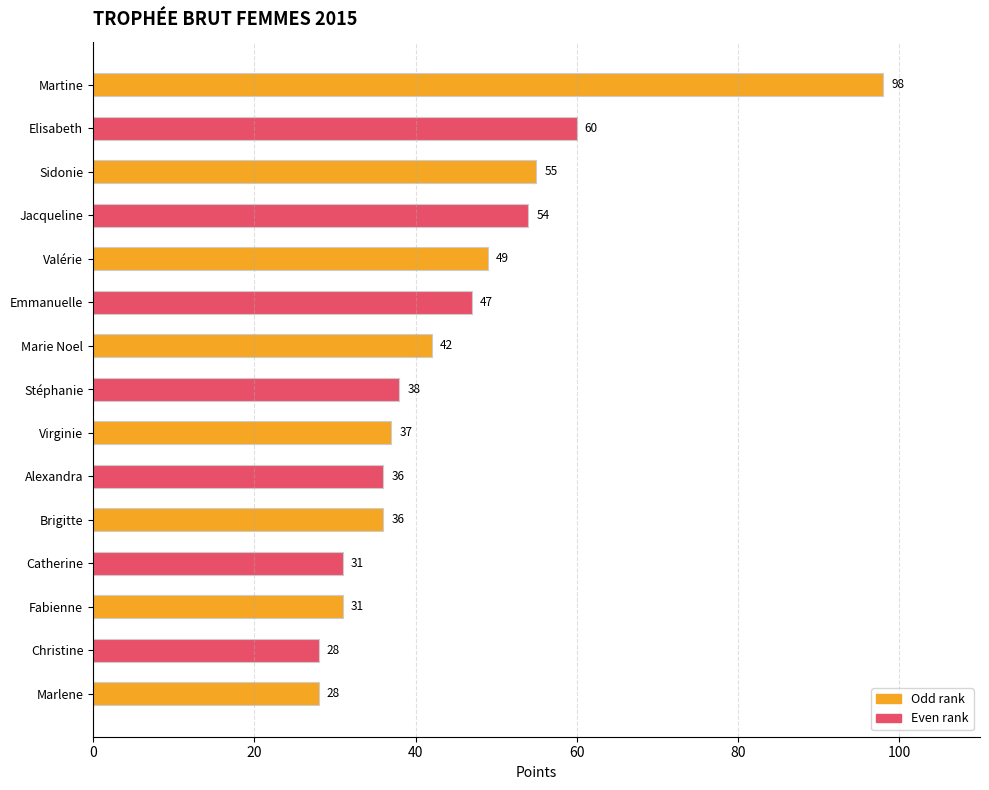

At which category does the chart reach its peak across all series?

Martine